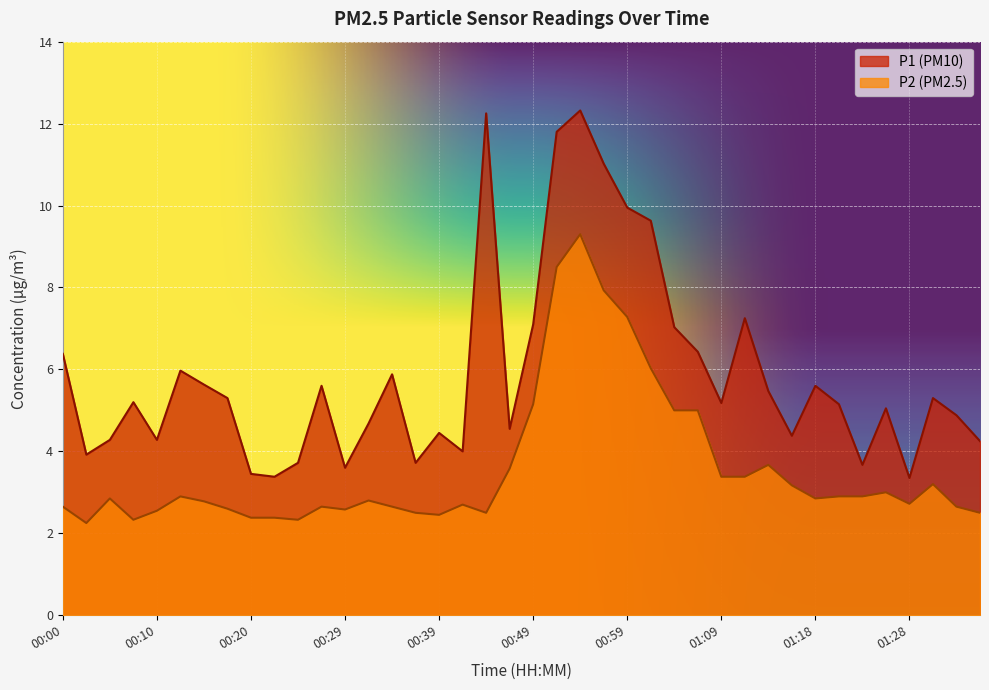

What is the label of the 4th point from the left?

00:08